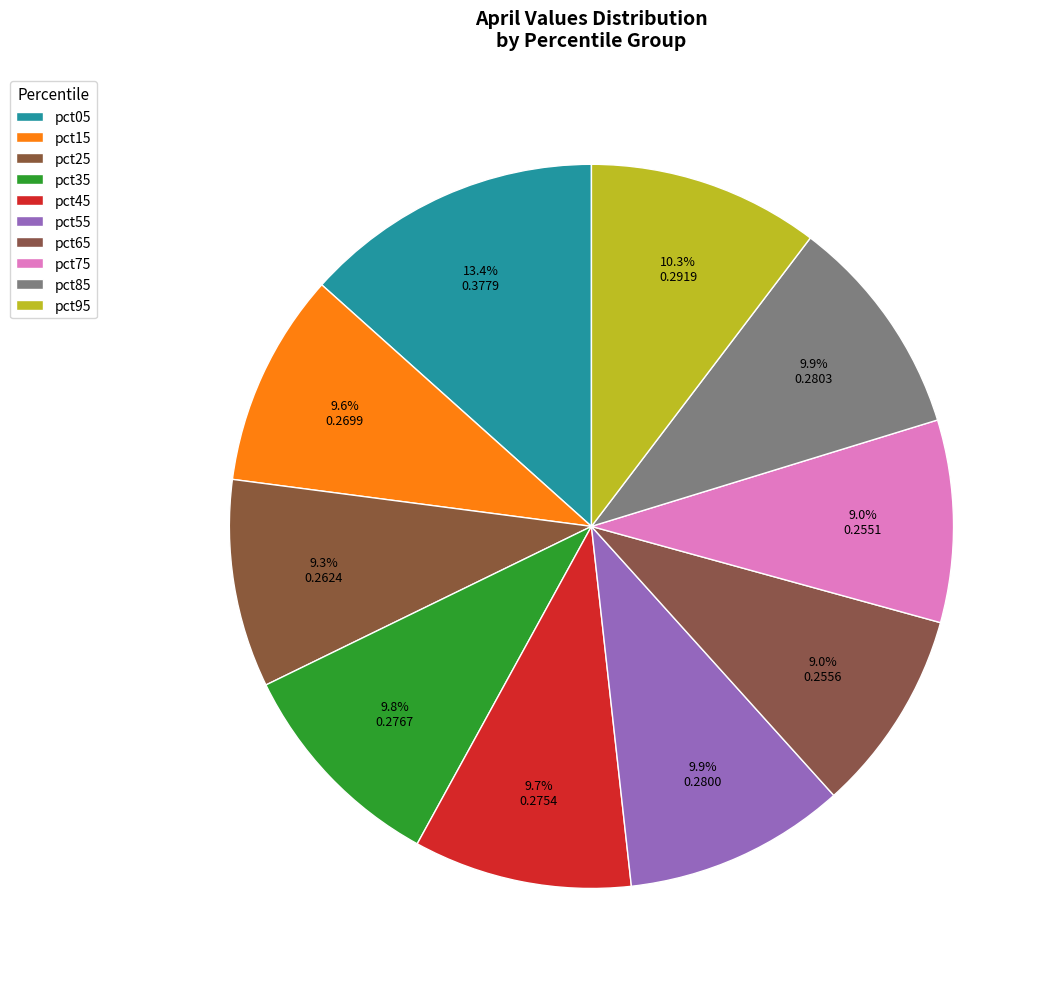

Rank the categories by value from lowest to highest.

pct75, pct65, pct25, pct15, pct45, pct35, pct55, pct85, pct95, pct05